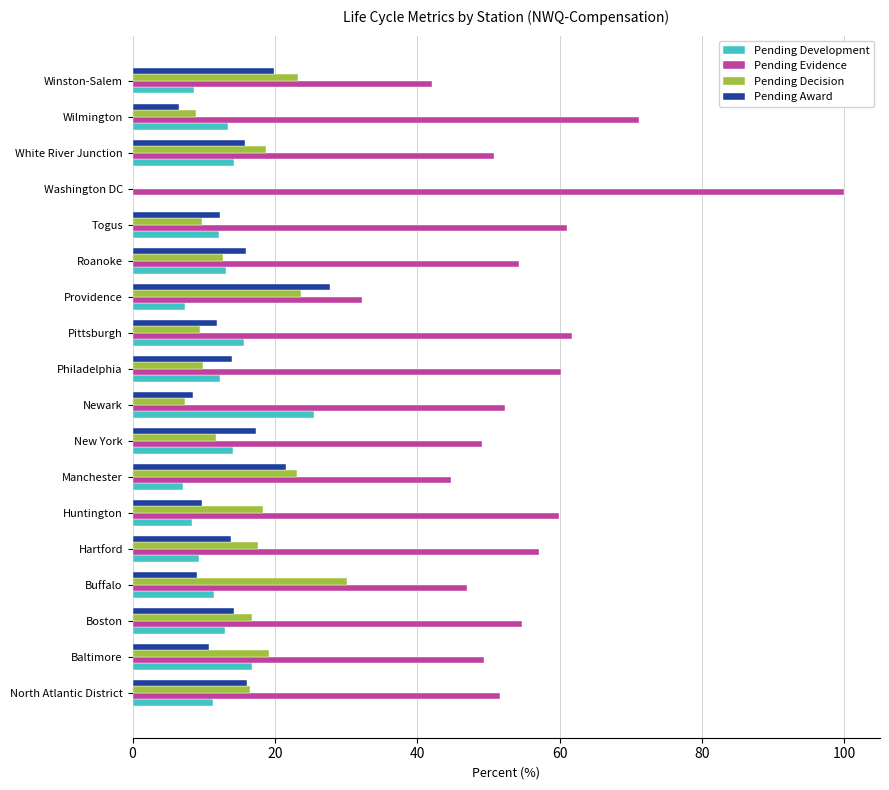

What is the greatest value displayed?

100.0